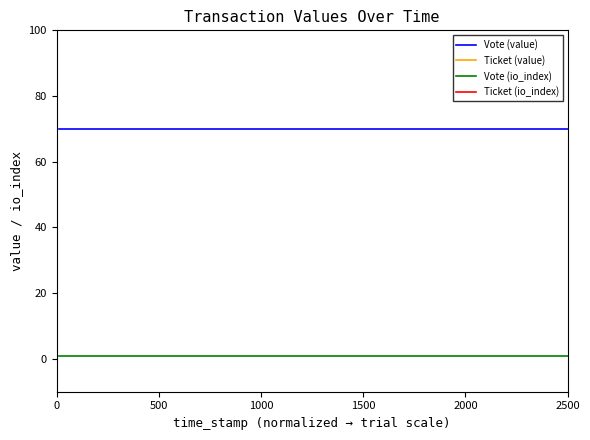

Reading left to right, extract all data points from this chart.

Vote (value): 70.0	70.0	70.0
Ticket (value): 70.0	70.0	70.0
Vote (io_index): 1.0	1.0	1.0
Ticket (io_index): 0.0	0.0	0.0